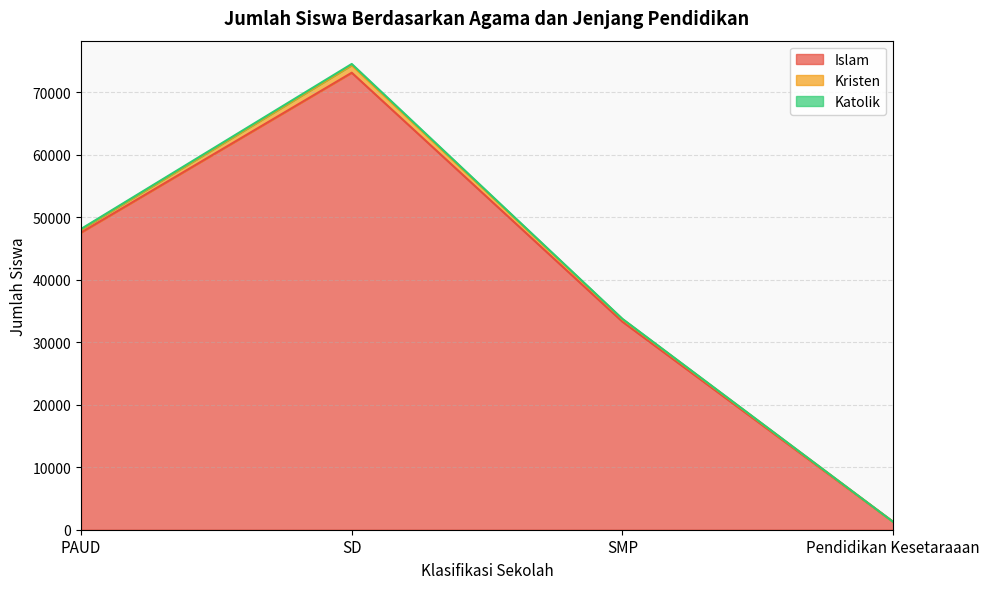

At which category is the sum across all series the highest?

SD